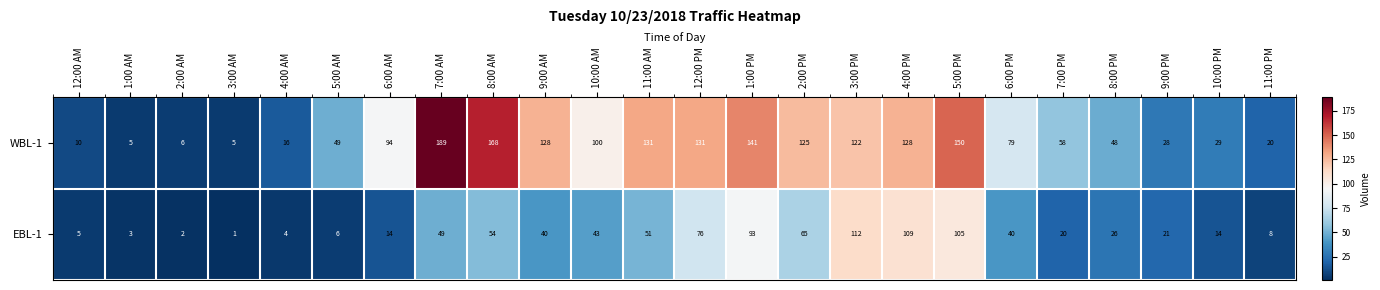

At how many categories does at least one series exceed 138?

4